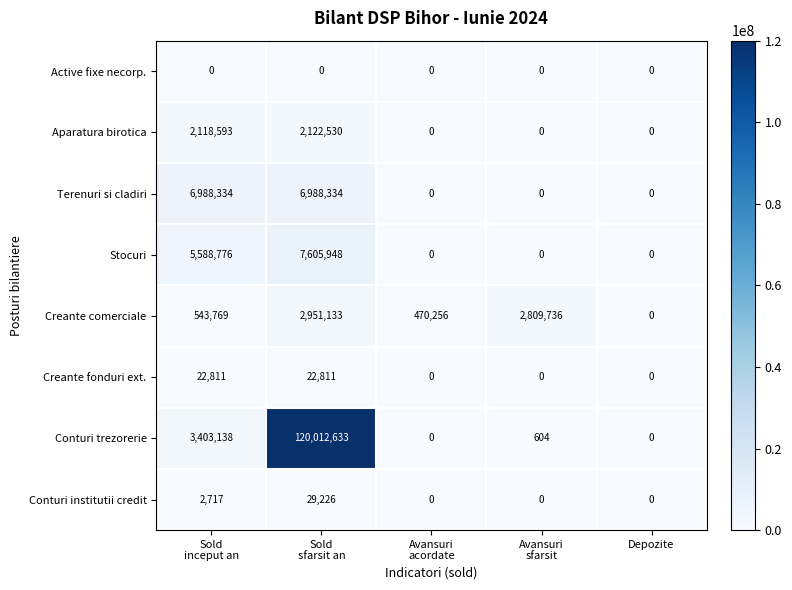

How many categories are shown in the chart?

5